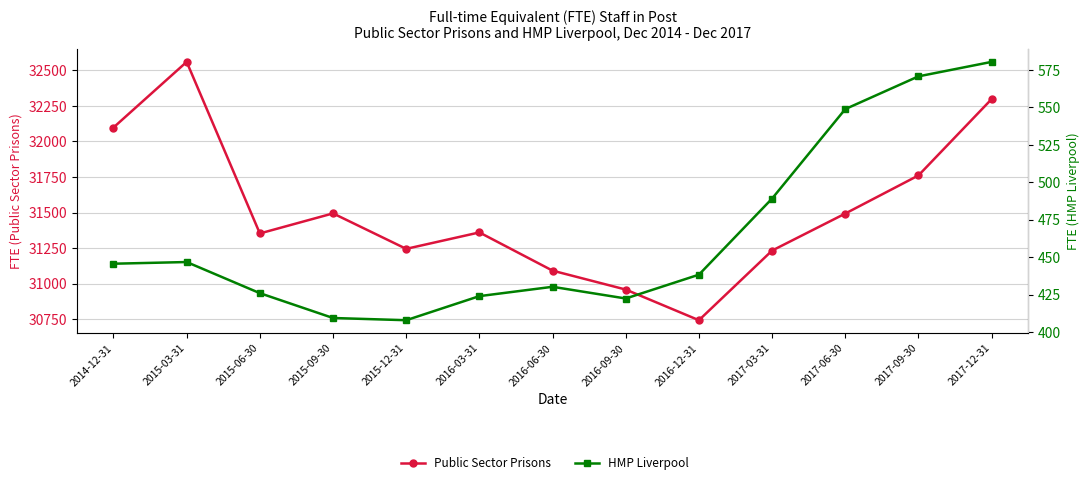

What is the difference between the second highest and minimum values in the Public Sector Prisons series?

1557.0